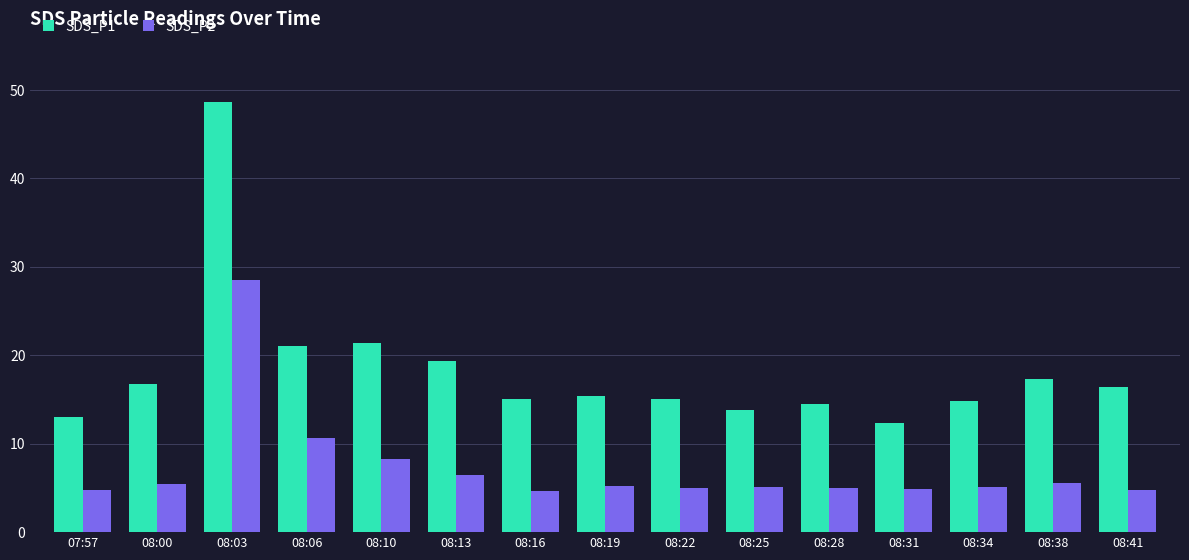

True or false: SDS_P2 has a value of 5.0 at 08:22.

True